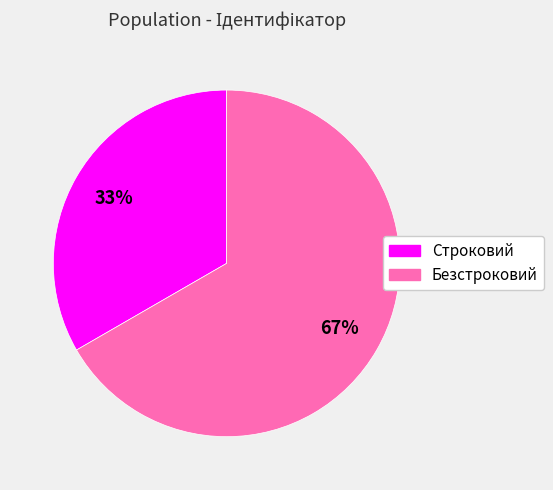

To the nearest percent, what is the average slice percentage?

50%